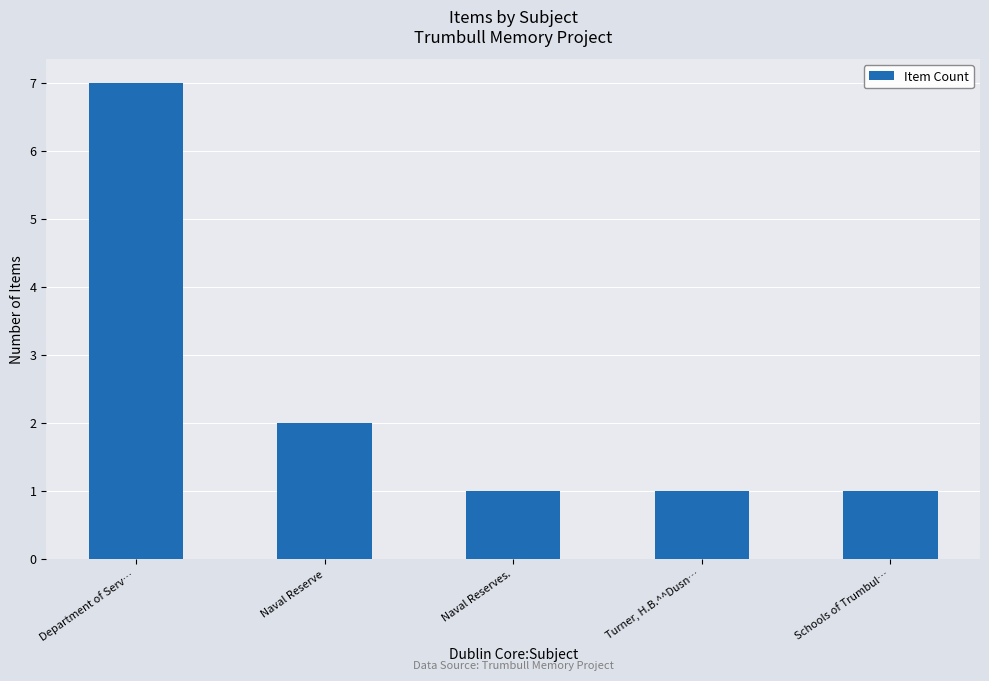

Reading left to right, extract all data points from this chart.

7	2	1	1	1